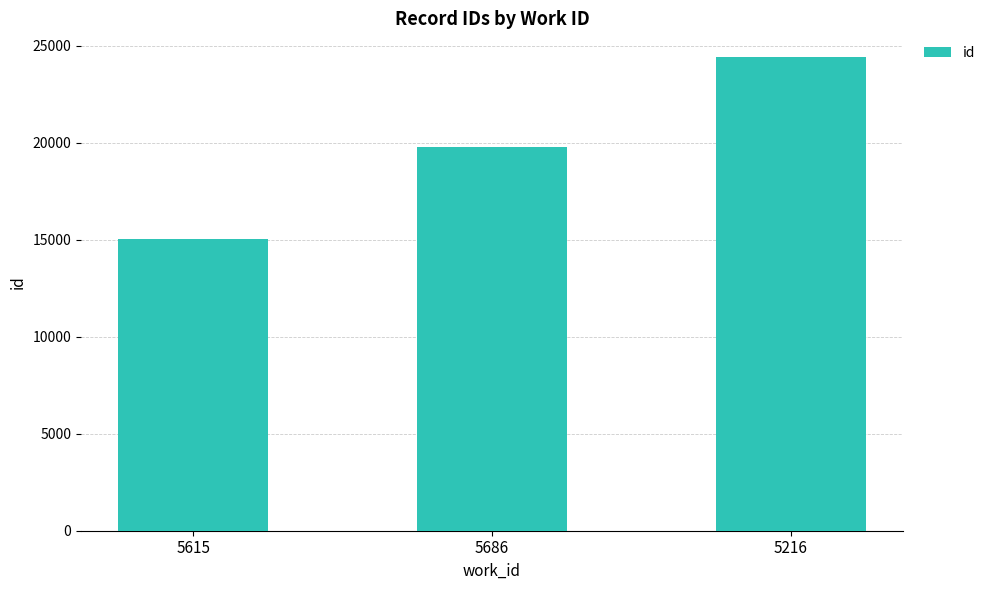

Read the value at 5216.

24414